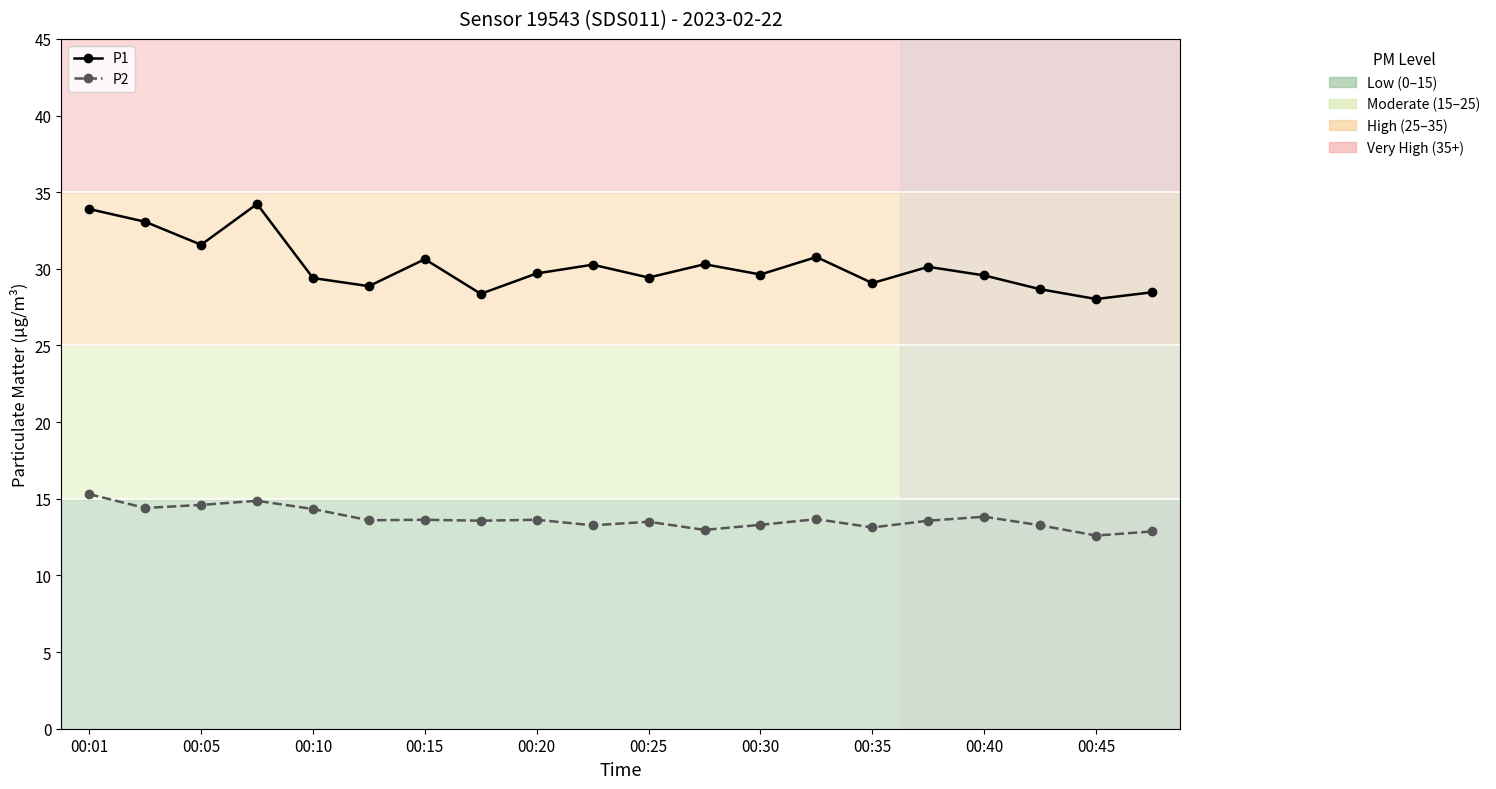

What is the difference between the second highest and second lowest values in the P1 series?

5.5